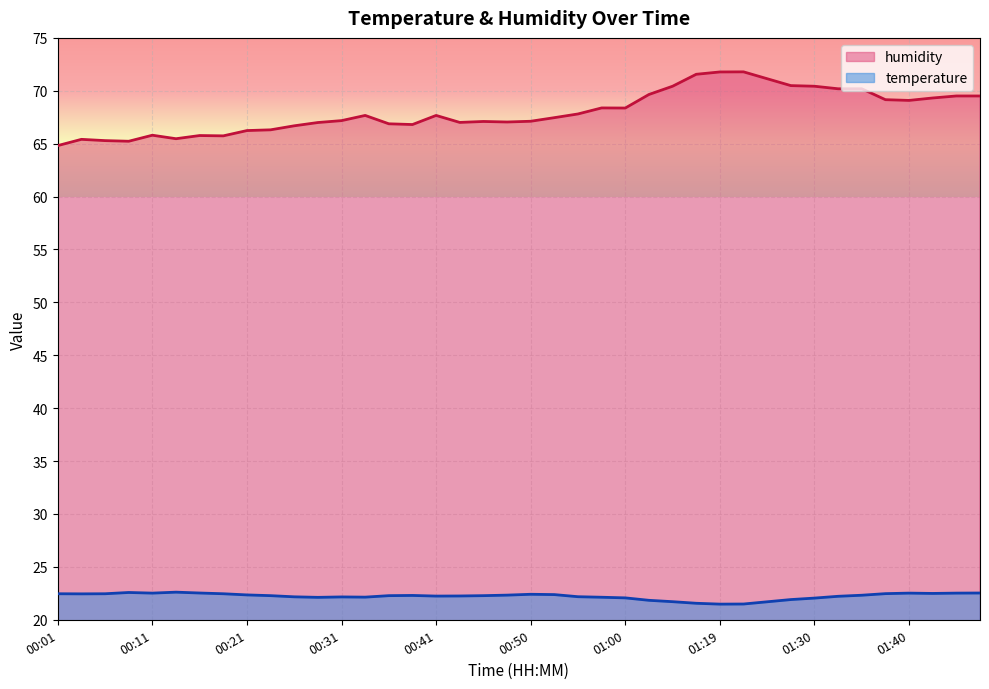

The humidity series shows 20.6 at 01:16. True or false?

False